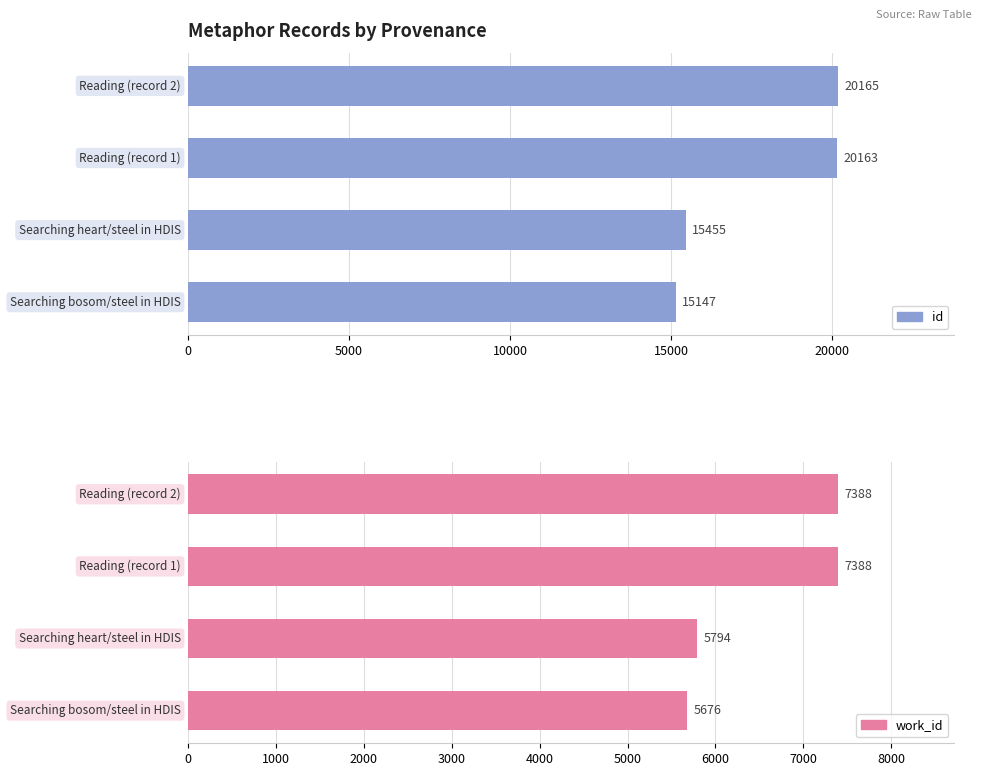

How many series are shown in this chart?

2